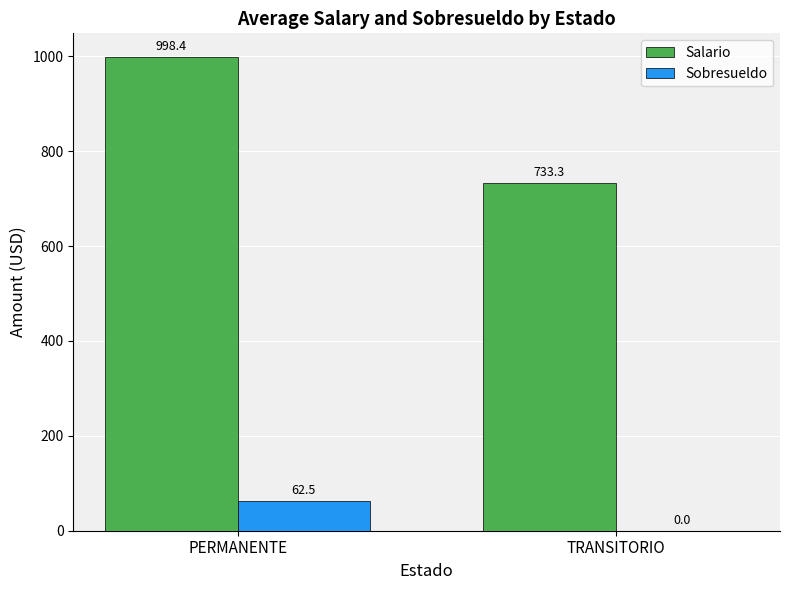

Is the value of Salario at TRANSITORIO greater than the value of Sobresueldo at PERMANENTE?

Yes